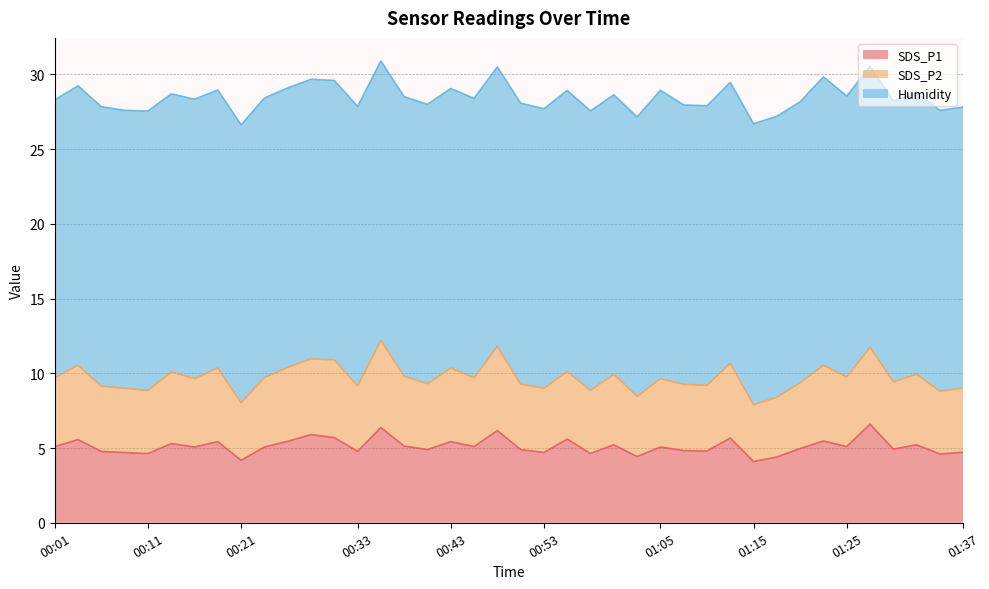

Where is the first local minimum for SDS_P1?

00:11